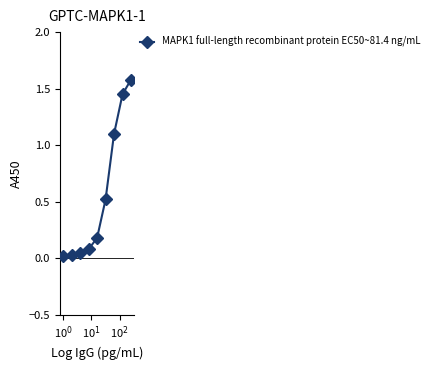

What is the maximum value shown in the chart?

1.6